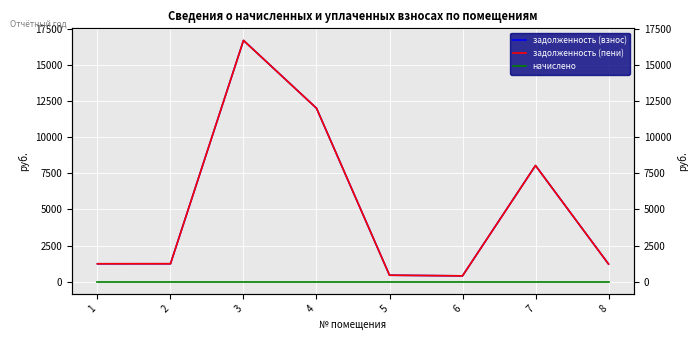

Is the value of задолженность (пени) at 2 greater than the value of начислено at 6?

Yes